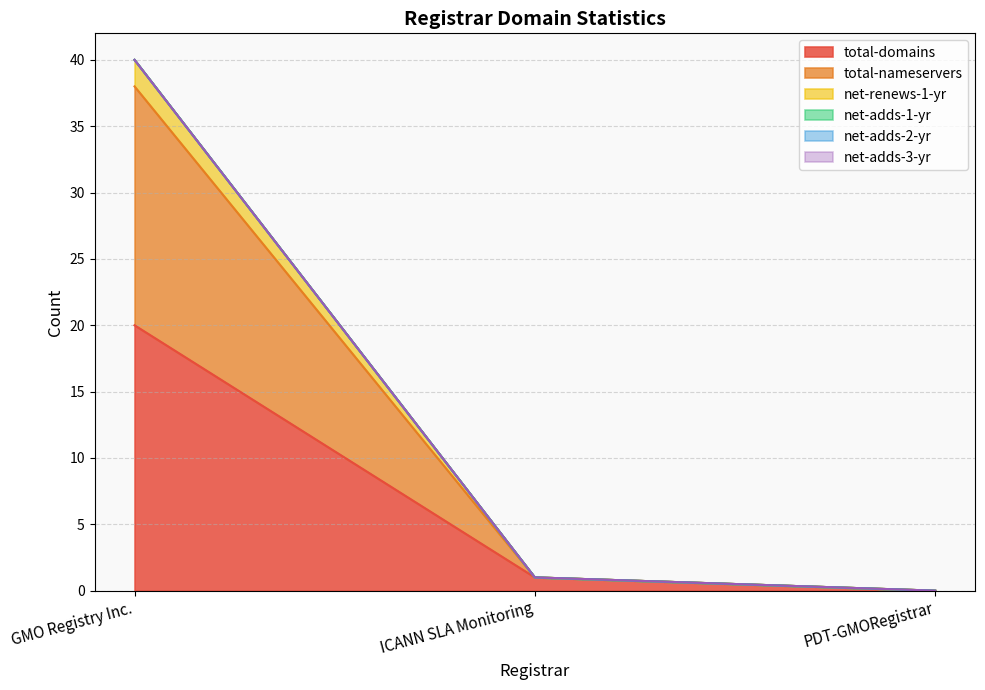

What is the average value of the total-domains series?

7